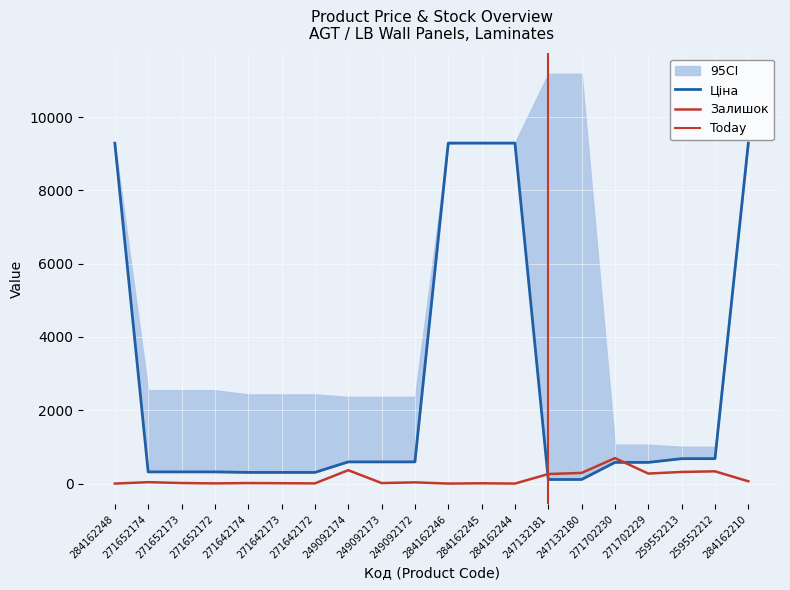

Is this an area chart (filled region under the line)?

No